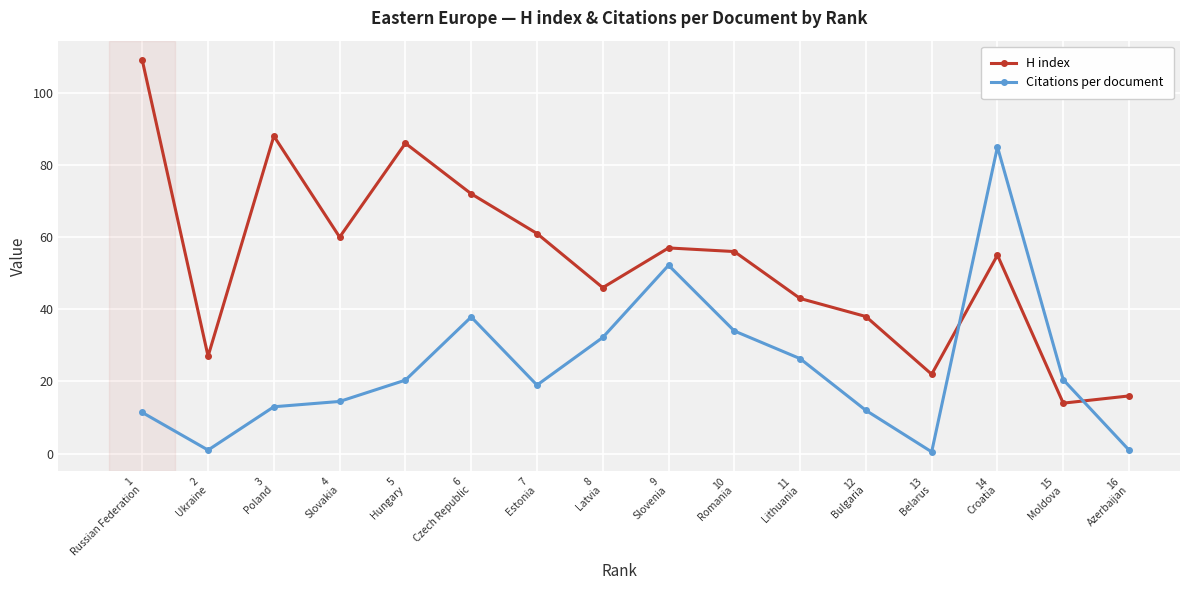

List the labels in order of H index value, smallest first.

15
Moldova, 16
Azerbaijan, 13
Belarus, 2
Ukraine, 12
Bulgaria, 11
Lithuania, 8
Latvia, 14
Croatia, 10
Romania, 9
Slovenia, 4
Slovakia, 7
Estonia, 6
Czech Republic, 5
Hungary, 3
Poland, 1
Russian Federation